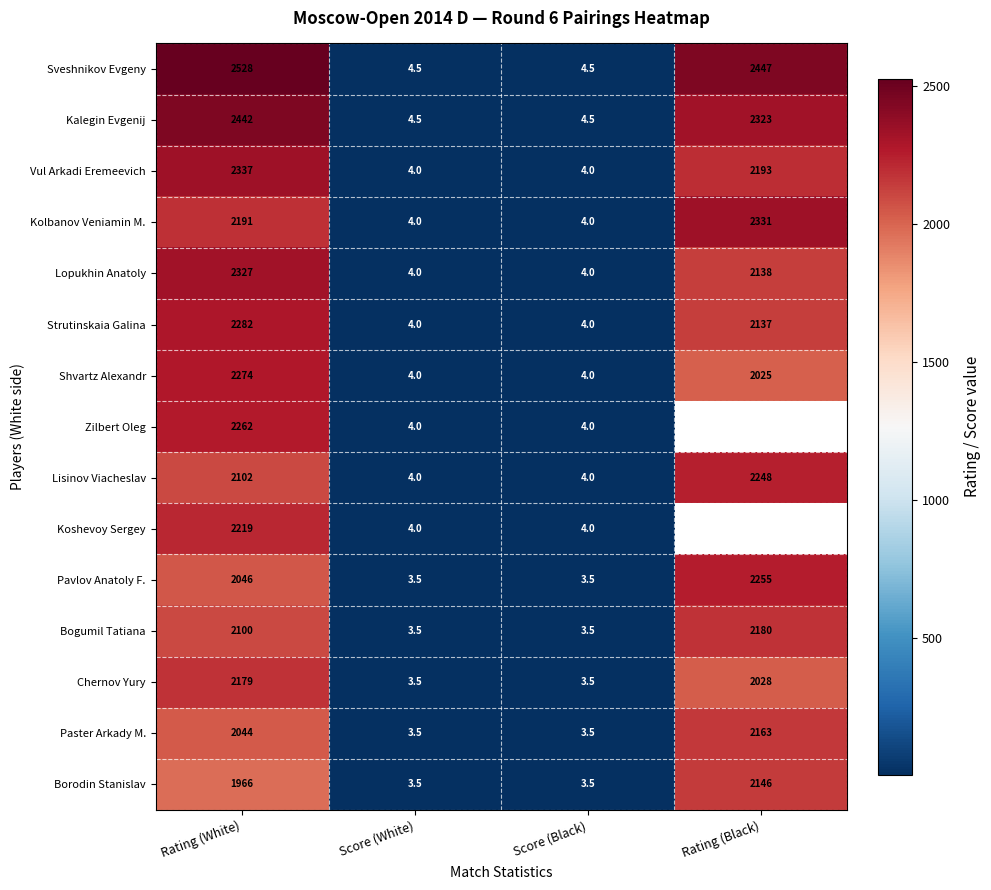

At which category is the sum across all series the highest?

Rating (White)